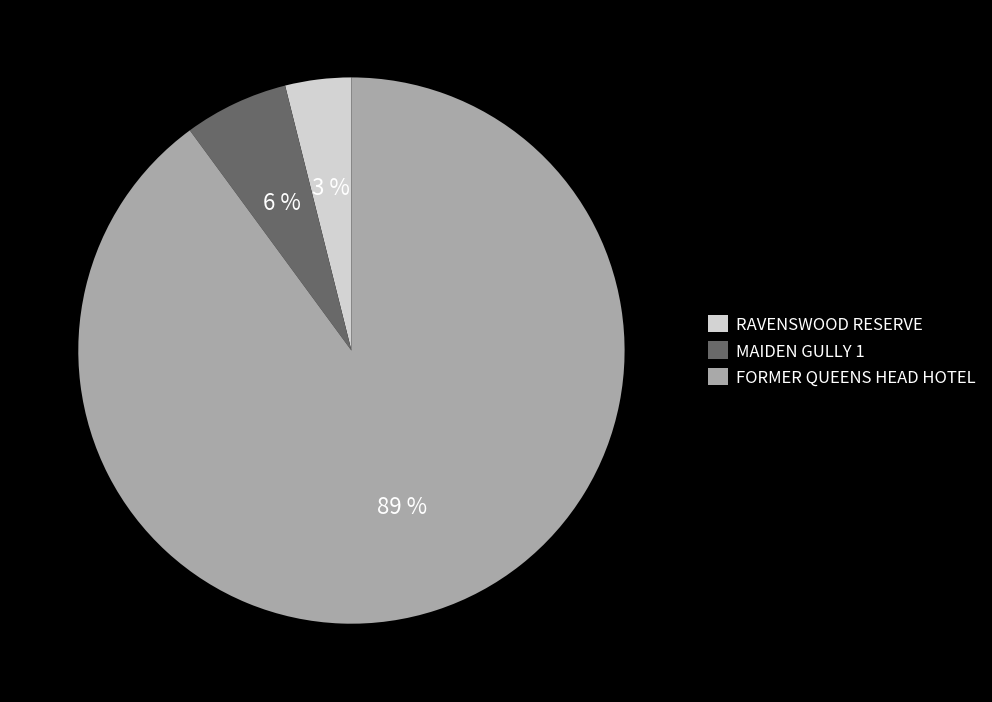

Which category has the smallest portion of the pie?

RAVENSWOOD RESERVE